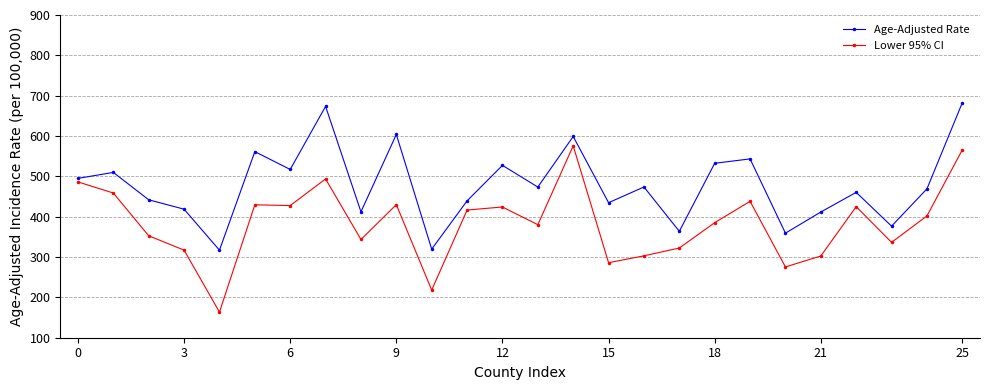

How many interior local valleys does the Age-Adjusted Rate series have?

9